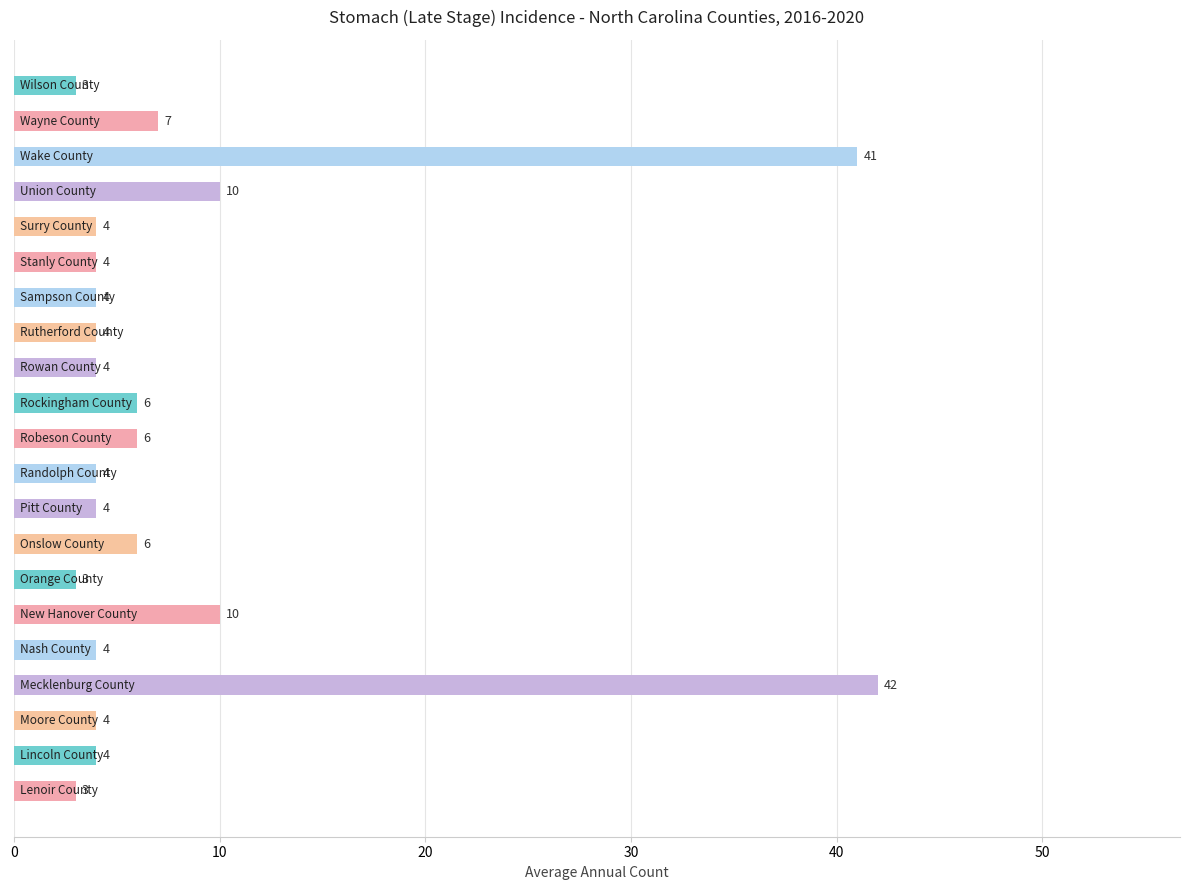

What is the greatest value displayed?

42